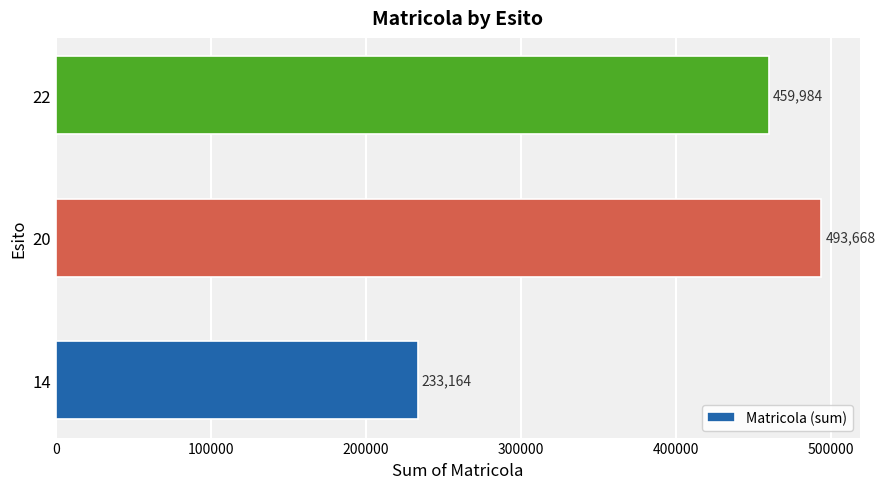

What is the average value?

395605